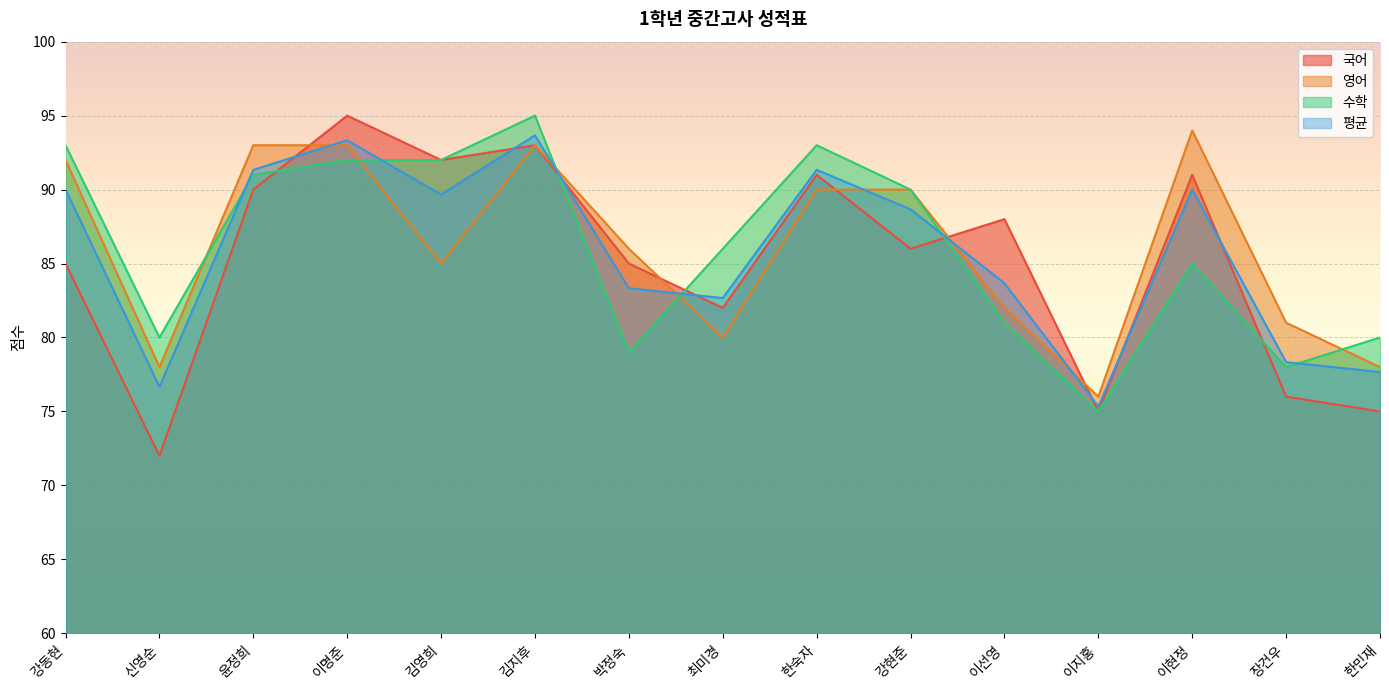

The value of 수학 at 신영순 is 80.0. True or false?

True